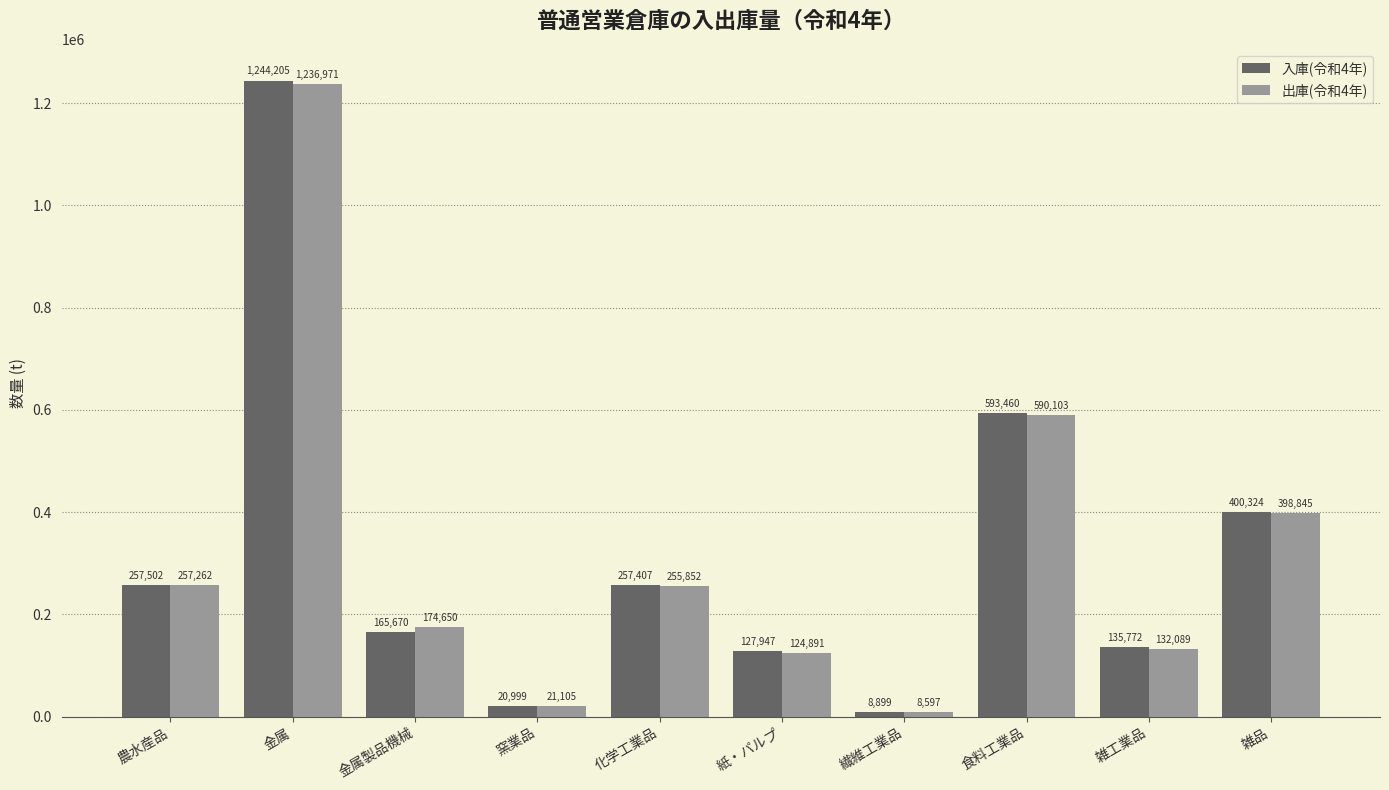

How many values in the 出庫(令和4年) series are below 255852?

5